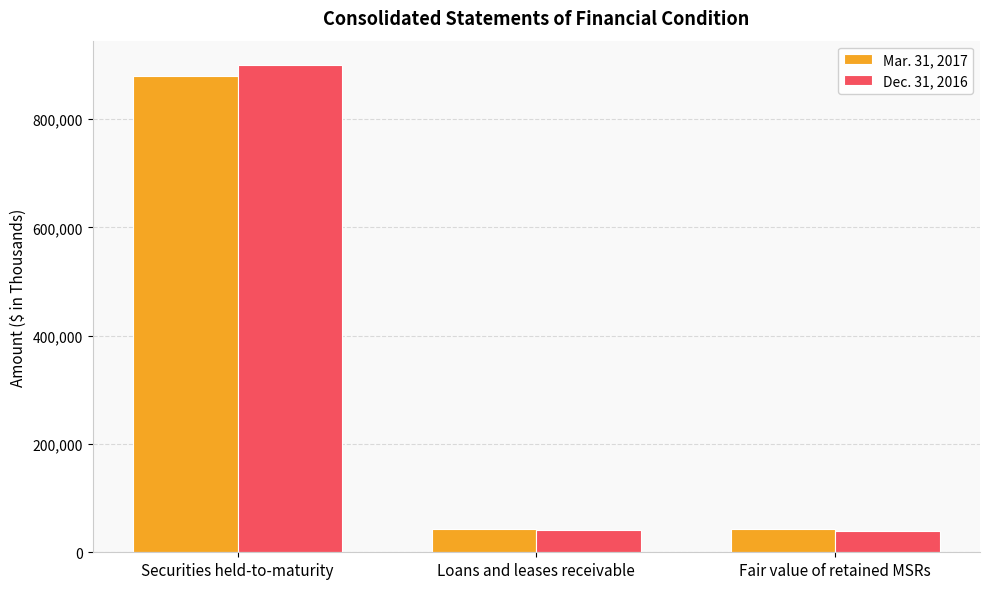

The value of Dec. 31, 2016 at Fair value of retained MSRs is 38440. True or false?

True